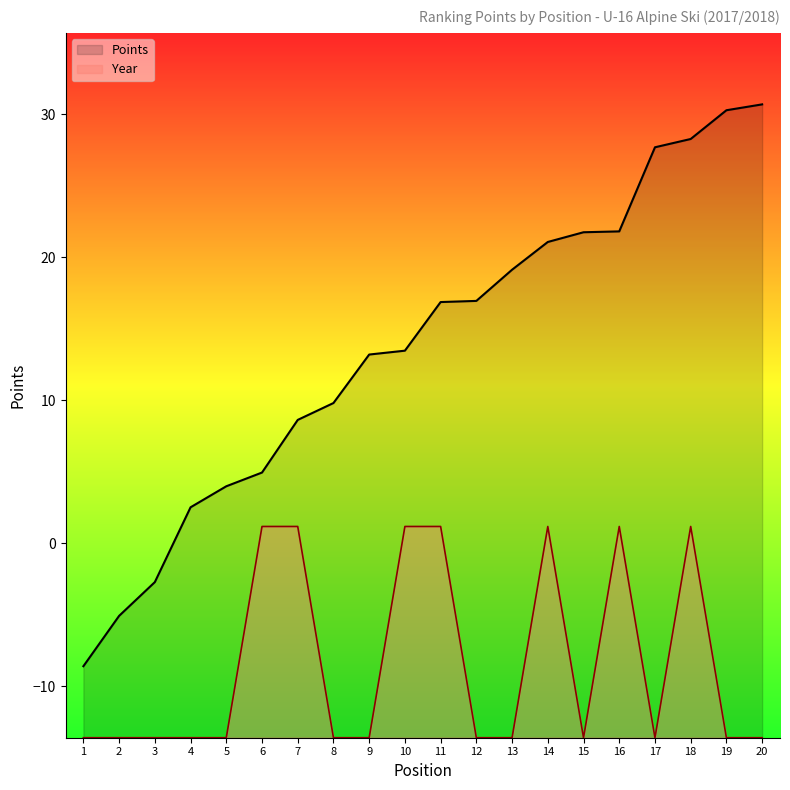

What are all the series names shown in the legend?

Points, Year